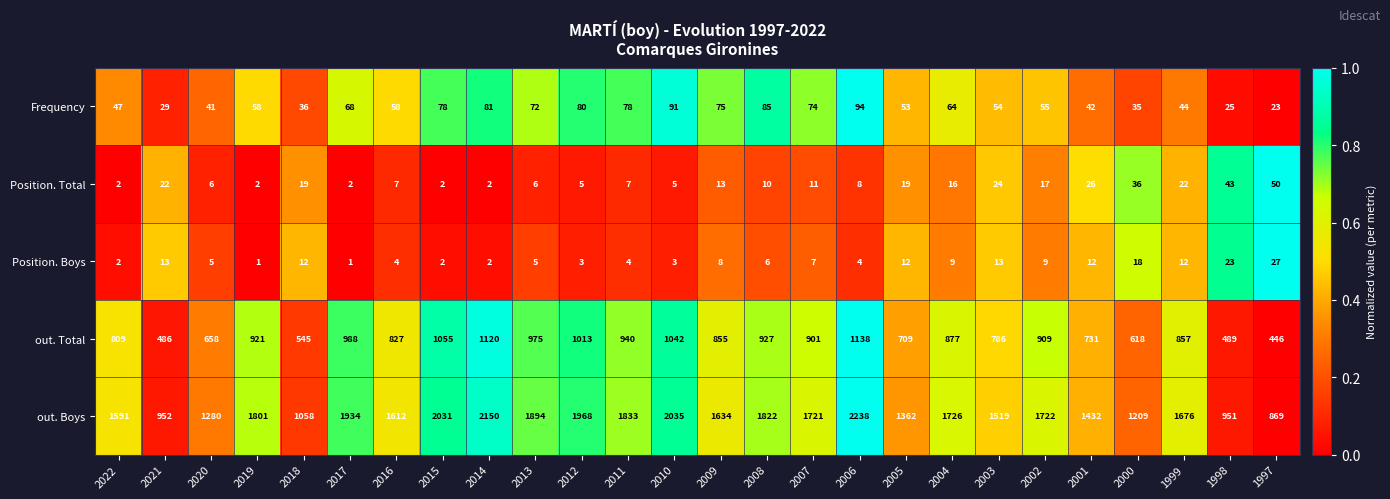

What is the highest value of the Frequency series?

94